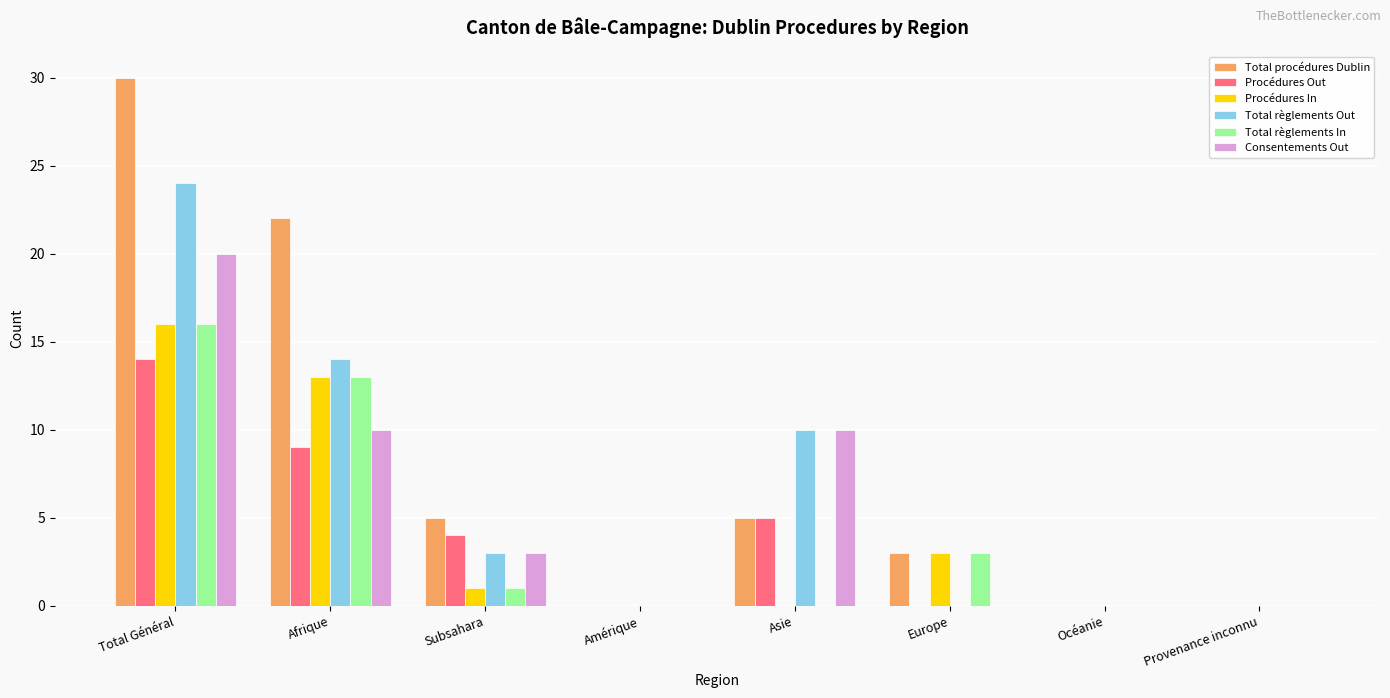

How many groups of bars are there?

8